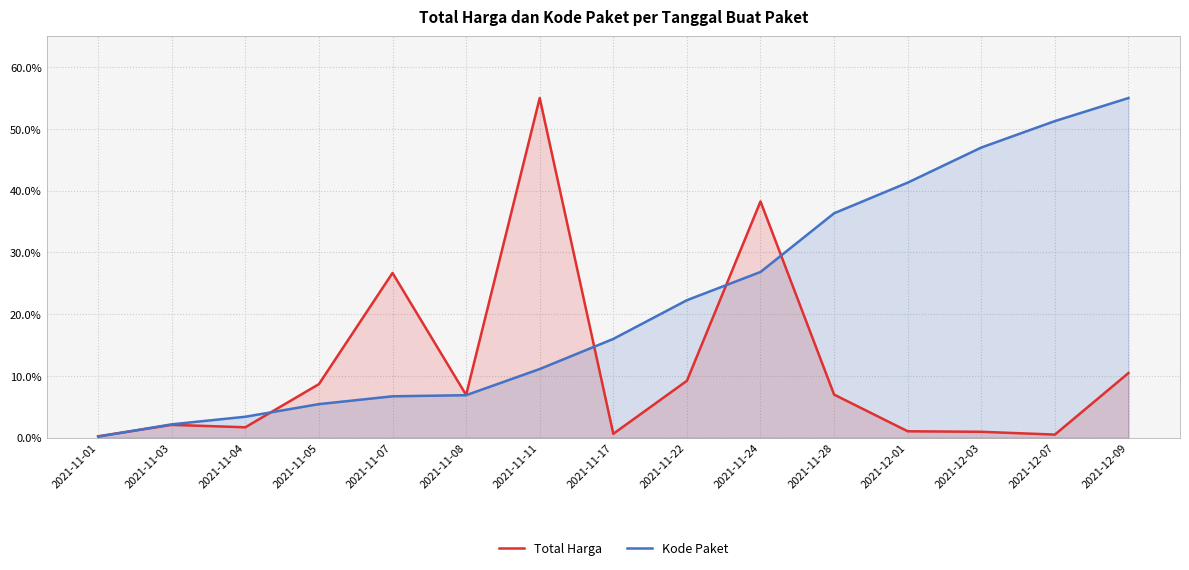

Is it true that Kode Paket equals 23.5 at 2021-12-03?

False